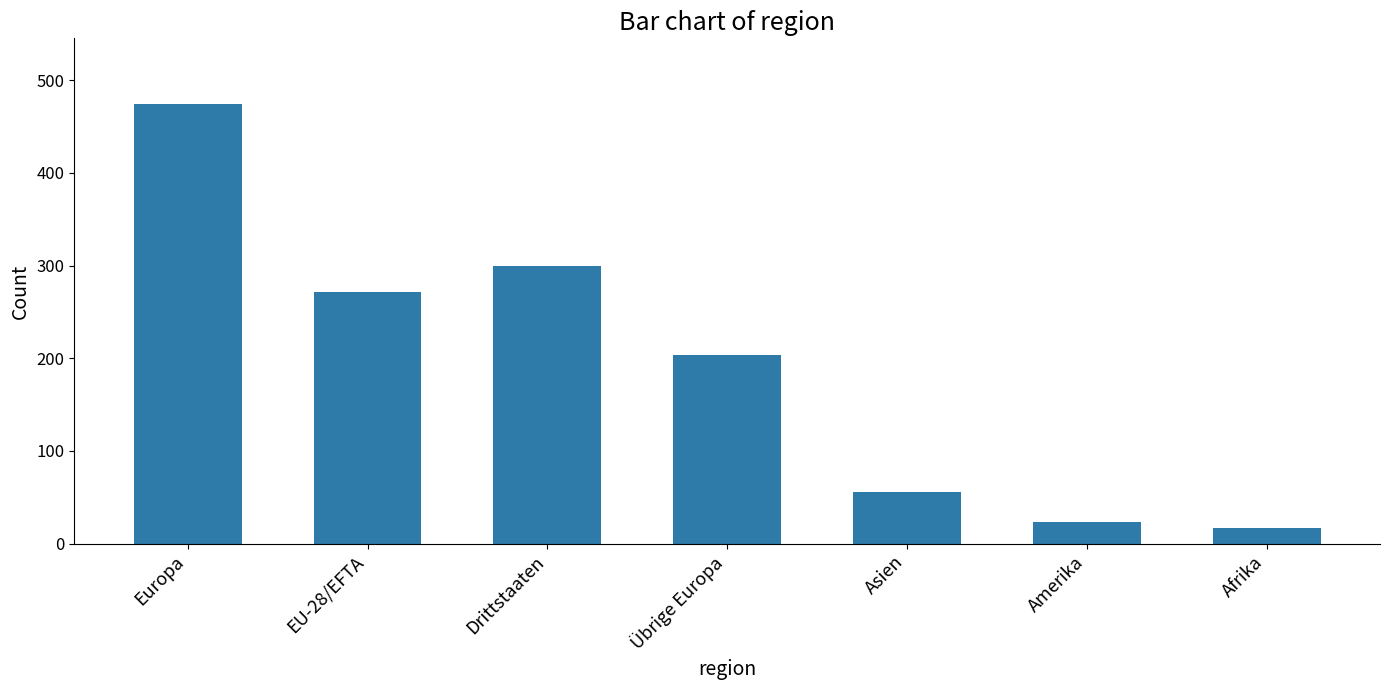

What is the label of the 6th bar from the left?

Amerika